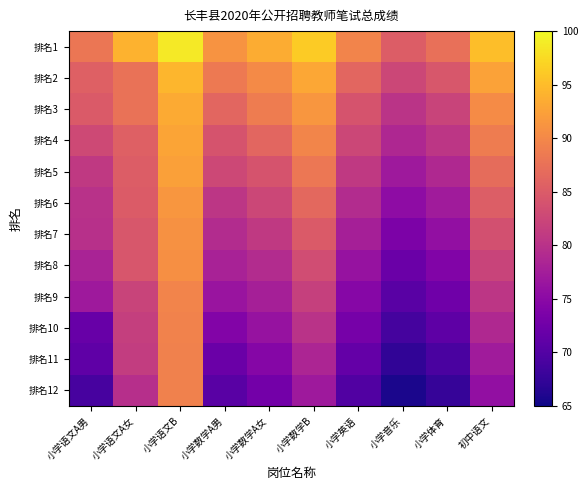

Reading left to right, transcribe all the data shown in this chart.

排名1: 小学语文A男=88.0	小学语文A女=94.1	小学语文B=98.7	小学数学A男=91.2	小学数学A女=93.5	小学数学B=96.3	小学英语=89.5	小学音乐=85.2	小学体育=87.3	初中语文=95.2
排名2: 小学语文A男=85.6	小学语文A女=87.6	小学语文B=94.4	小学数学A男=88.5	小学数学A女=90.2	小学数学B=93.1	小学英语=86.3	小学音乐=82.5	小学体育=84.5	初中语文=92.5
排名3: 小学语文A男=84.9	小学语文A女=87.6	小学语文B=93.4	小学数学A男=86.3	小学数学A女=88.7	小学数学B=91.5	小学英语=84.1	小学音乐=80.3	小学体育=82.1	初中语文=90.3
排名4: 小学语文A男=82.9	小学语文A女=85.6	小学语文B=92.8	小学数学A男=84.1	小学数学A女=86.3	小学数学B=89.7	小学英语=82.5	小学音乐=78.7	小学体育=80.5	初中语文=88.7
排名5: 小学语文A男=80.9	小学语文A女=85.1	小学语文B=92.4	小学数学A男=82.7	小学数学A女=84.1	小学数学B=88.2	小学英语=80.9	小学音乐=76.9	小学体育=78.9	初中语文=86.9
排名6: 小学语文A男=80.0	小学语文A女=85.0	小学语文B=91.5	小学数学A男=80.5	小学数学A女=82.5	小学数学B=86.5	小学英语=79.3	小学音乐=75.3	小学体育=77.3	初中语文=85.3
排名7: 小学语文A男=79.9	小学语文A女=84.5	小学语文B=90.9	小学数学A男=79.3	小学数学A女=80.9	小学数学B=84.9	小学英语=77.8	小学音乐=73.7	小学体育=75.7	初中语文=83.7
排名8: 小学语文A男=78.2	小学语文A女=84.4	小学语文B=90.8	小学数学A男=78.1	小学数学A女=79.3	小学数学B=83.3	小学英语=76.2	小学音乐=72.1	小学体育=74.1	初中语文=82.1
排名9: 小学语文A男=77.0	小学语文A女=82.1	小学语文B=89.5	小学数学A男=76.4	小学数学A女=77.8	小学数学B=81.7	小学英语=74.7	小学音乐=70.5	小学体育=72.5	初中语文=80.5
排名10: 小学语文A男=71.8	小学语文A女=81.6	小学语文B=89.4	小学数学A男=74.2	小学数学A女=76.2	小学数学B=80.1	小学英语=73.1	小学音乐=68.9	小学体育=70.9	初中语文=78.9
排名11: 小学语文A男=71.1	小学语文A女=81.3	小学语文B=89.3	小学数学A男=72.1	小学数学A女=74.5	小学数学B=78.5	小学英语=71.5	小学音乐=67.3	小学体育=69.3	初中语文=77.3
排名12: 小学语文A男=69.1	小学语文A女=79.7	小学语文B=89.3	小学数学A男=70.5	小学数学A女=72.9	小学数学B=76.9	小学英语=69.9	小学音乐=65.7	小学体育=67.7	初中语文=75.7